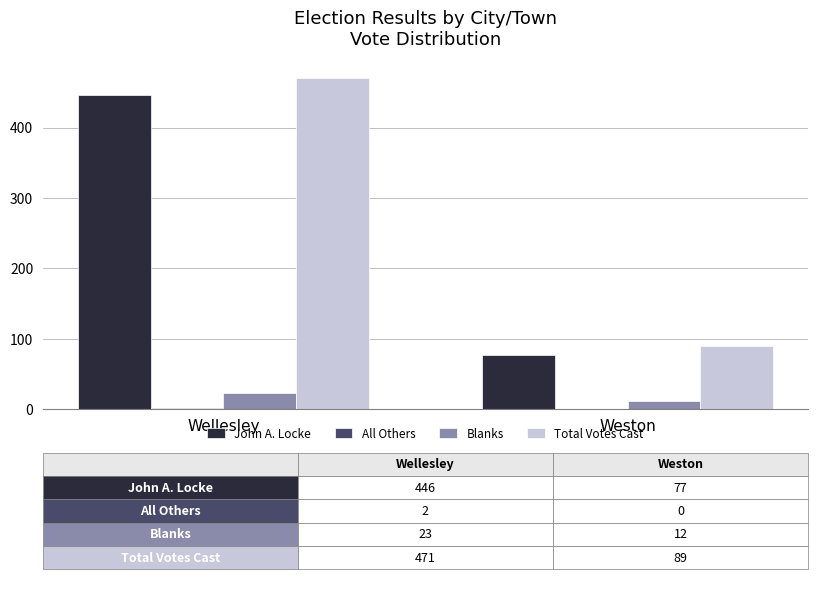

What is the total value across all series at Weston?

178